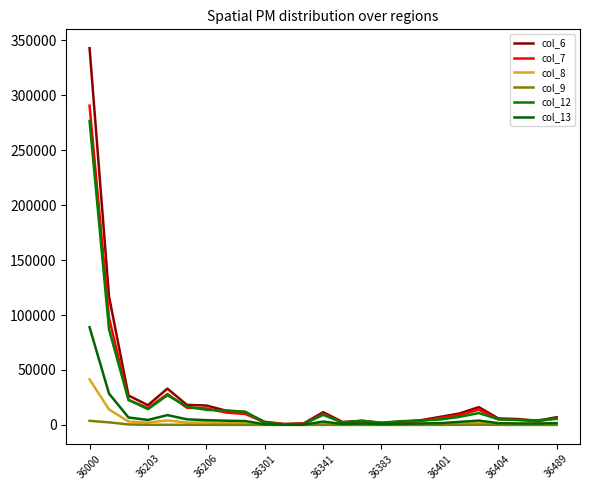

How many lines are shown in the chart?

6